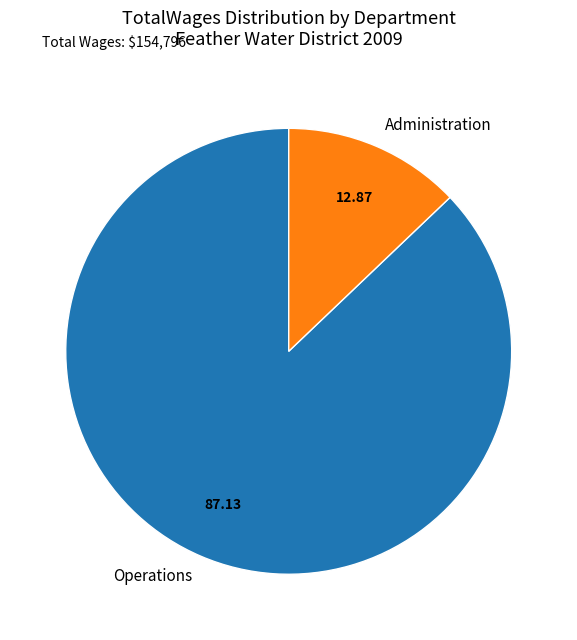

What is the ratio of the value at Operations to the value at Administration?

6.8